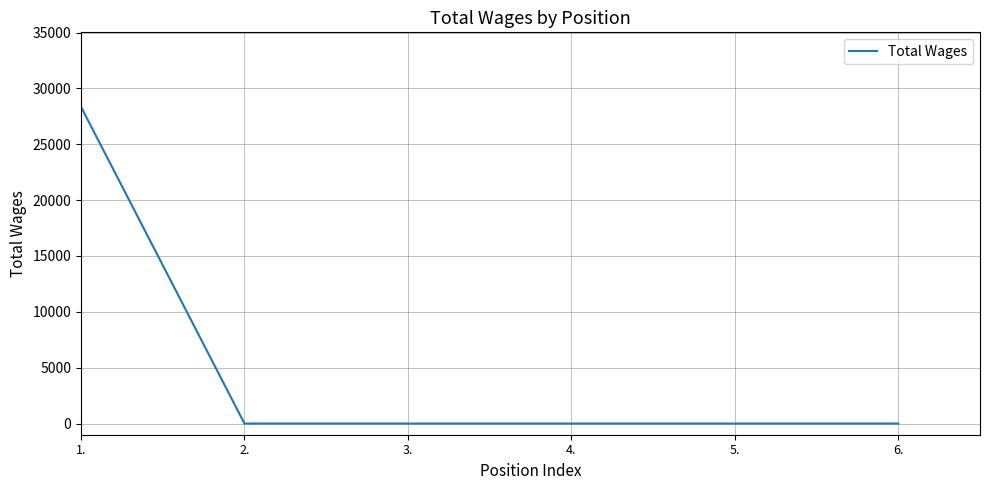

What is the average value?

4725